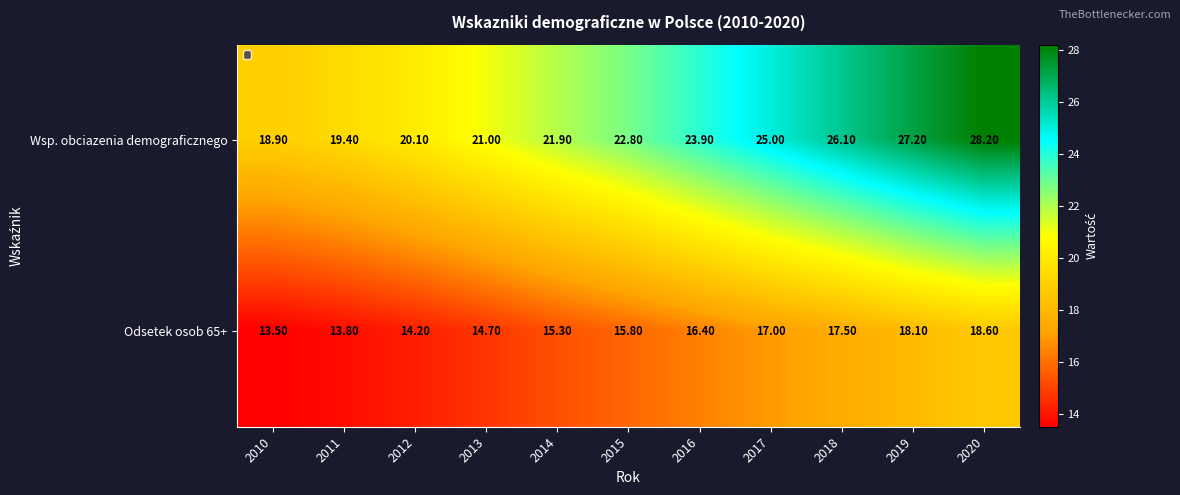

Count the number of data series in this chart.

2